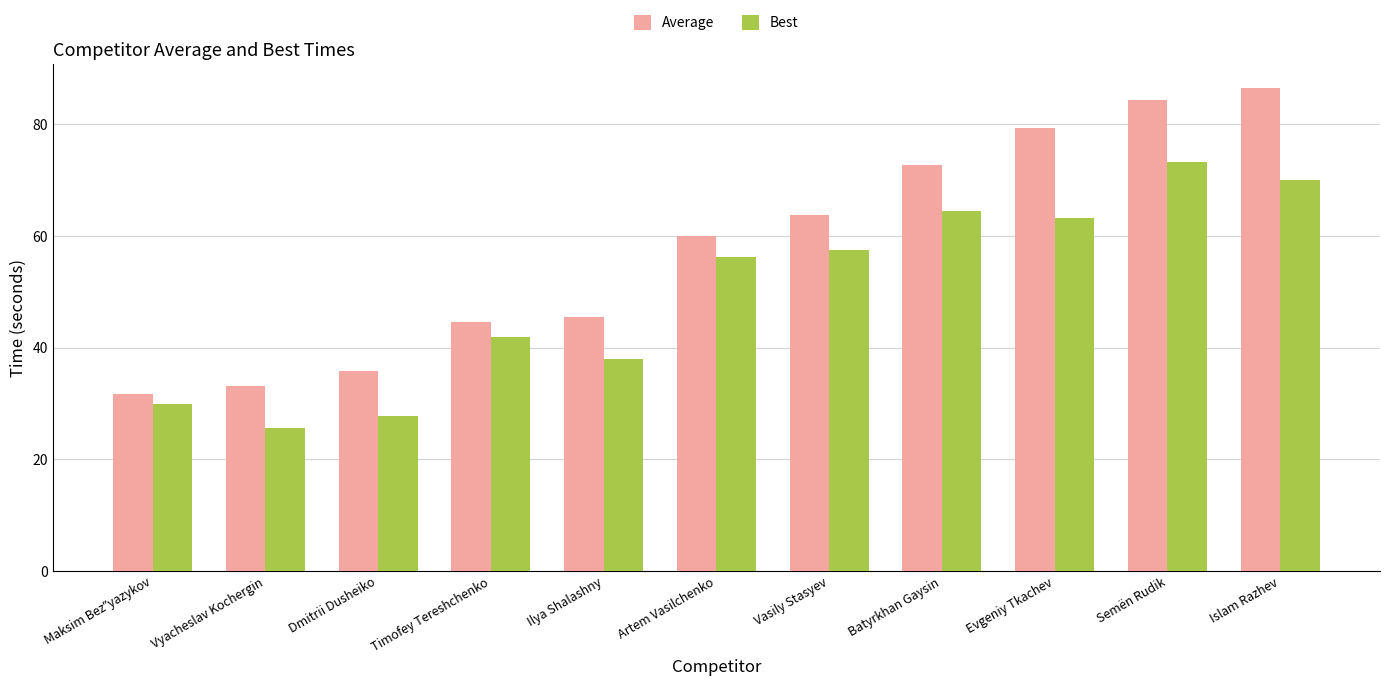

What value does the Best series have at Dmitrii Dusheiko?

27.8